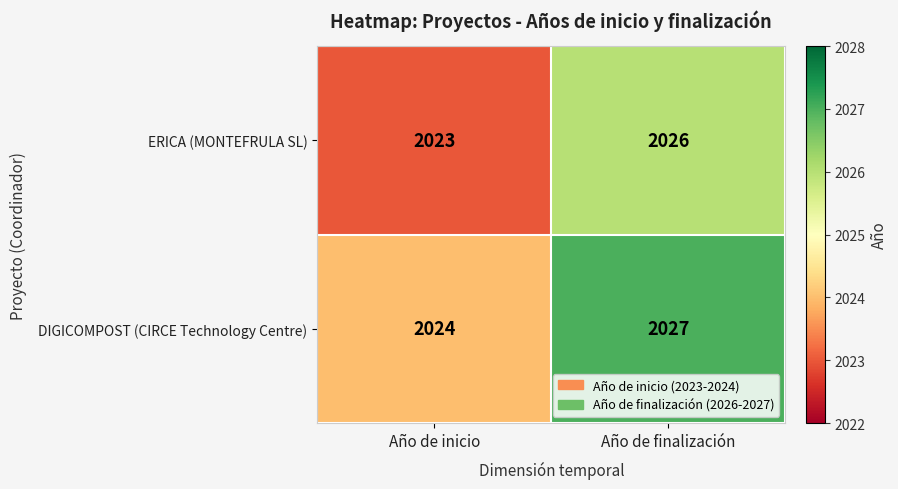

List the series in order of their peak value, highest first.

DIGICOMPOST (CIRCE Technology Centre), ERICA (MONTEFRULA SL)